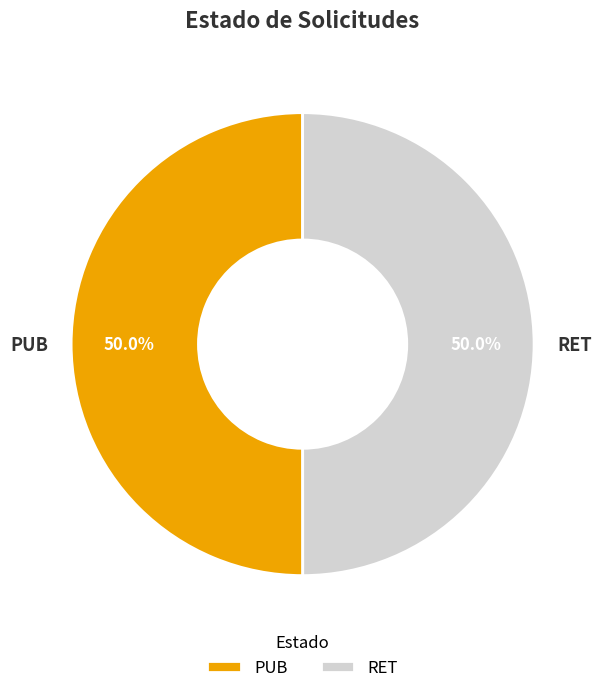

What is the ratio of the value at PUB to the value at RET?

1.0